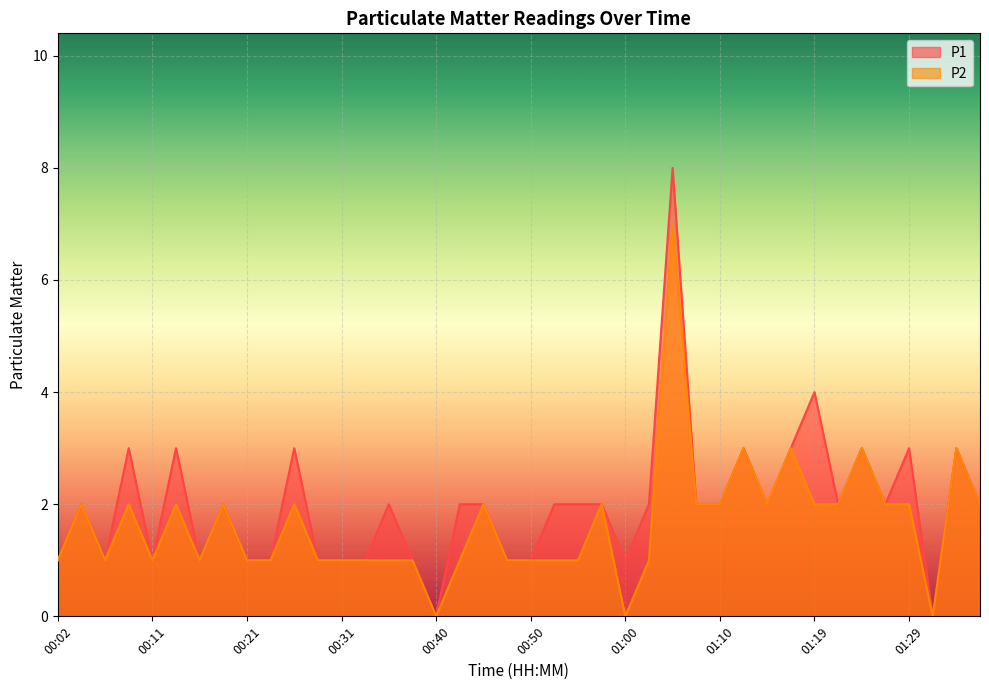

Reading left to right, what are all the values shown in this chart?

P1: 00:02=1	00:04=2	00:07=1	00:09=3	00:11=1	00:14=3	00:16=1	00:19=2	00:21=1	00:24=1	00:26=3	00:28=1	00:31=1	00:33=1	00:36=2	00:38=1	00:40=0	00:43=2	00:45=2	00:48=1	00:50=1	00:53=2	00:55=2	00:57=2	01:00=1	01:02=2	01:05=8	01:07=2	01:10=2	01:12=3	01:14=2	01:17=3	01:19=4	01:22=2	01:24=3	01:26=2	01:29=3	01:31=0	01:34=3	01:36=2
P2: 00:02=1	00:04=2	00:07=1	00:09=2	00:11=1	00:14=2	00:16=1	00:19=2	00:21=1	00:24=1	00:26=2	00:28=1	00:31=1	00:33=1	00:36=1	00:38=1	00:40=0	00:43=1	00:45=2	00:48=1	00:50=1	00:53=1	00:55=1	00:57=2	01:00=0	01:02=1	01:05=7	01:07=2	01:10=2	01:12=3	01:14=2	01:17=3	01:19=2	01:22=2	01:24=3	01:26=2	01:29=2	01:31=0	01:34=3	01:36=2